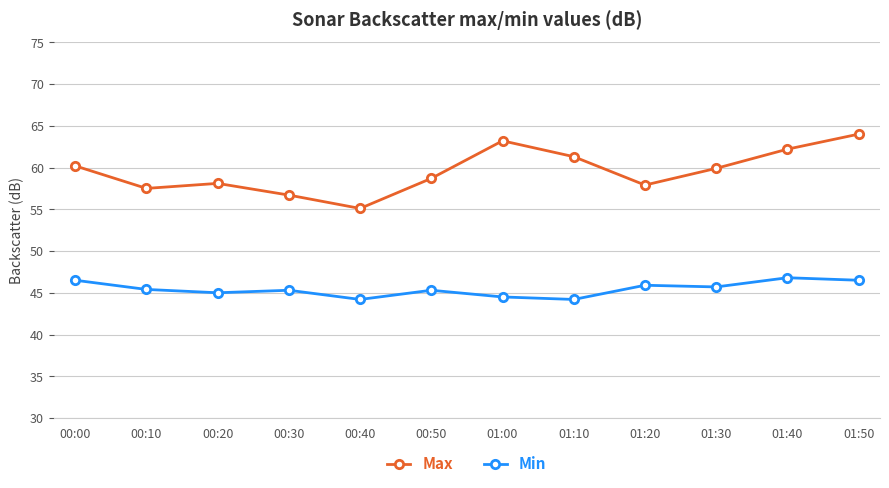

What is the minimum value for Max?

55.1